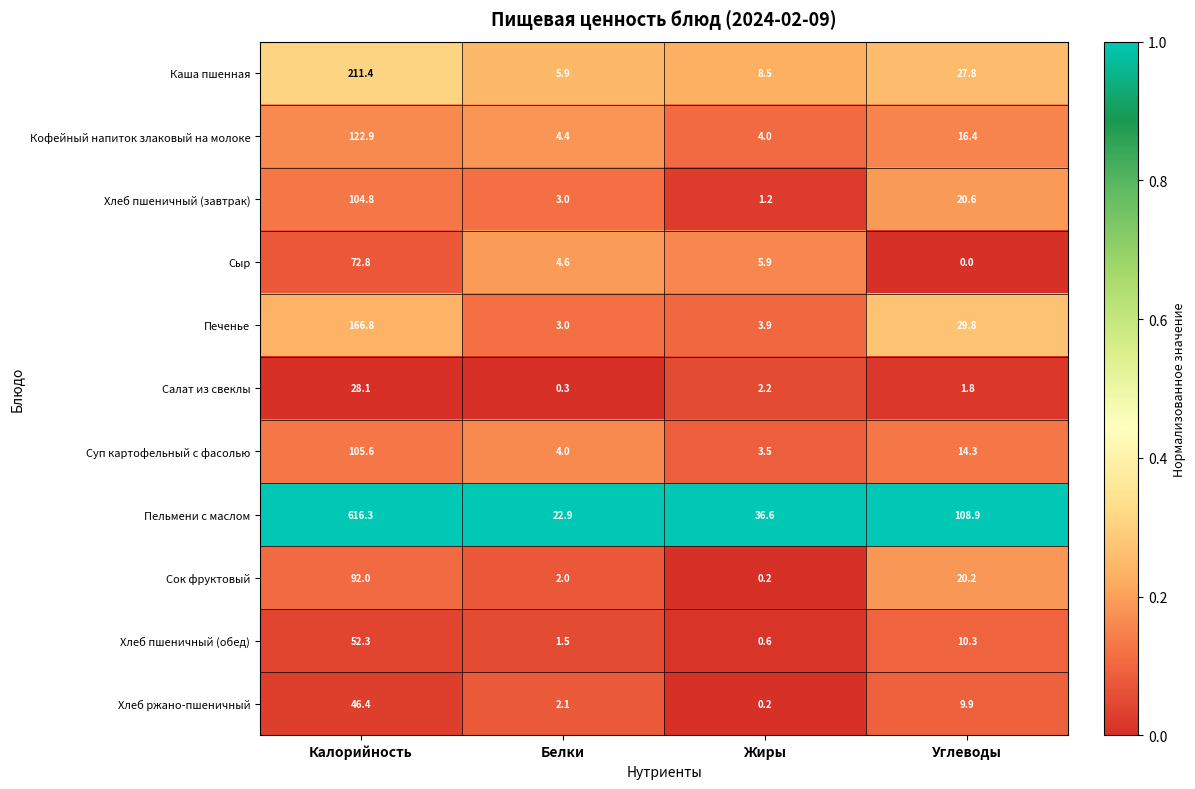

At how many categories does at least one series exceed 0?

4